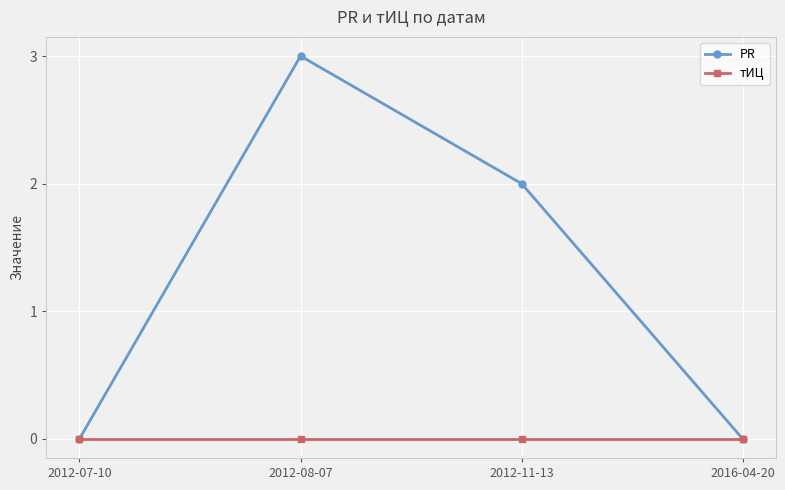

What are all the series names shown in the legend?

PR, тИЦ